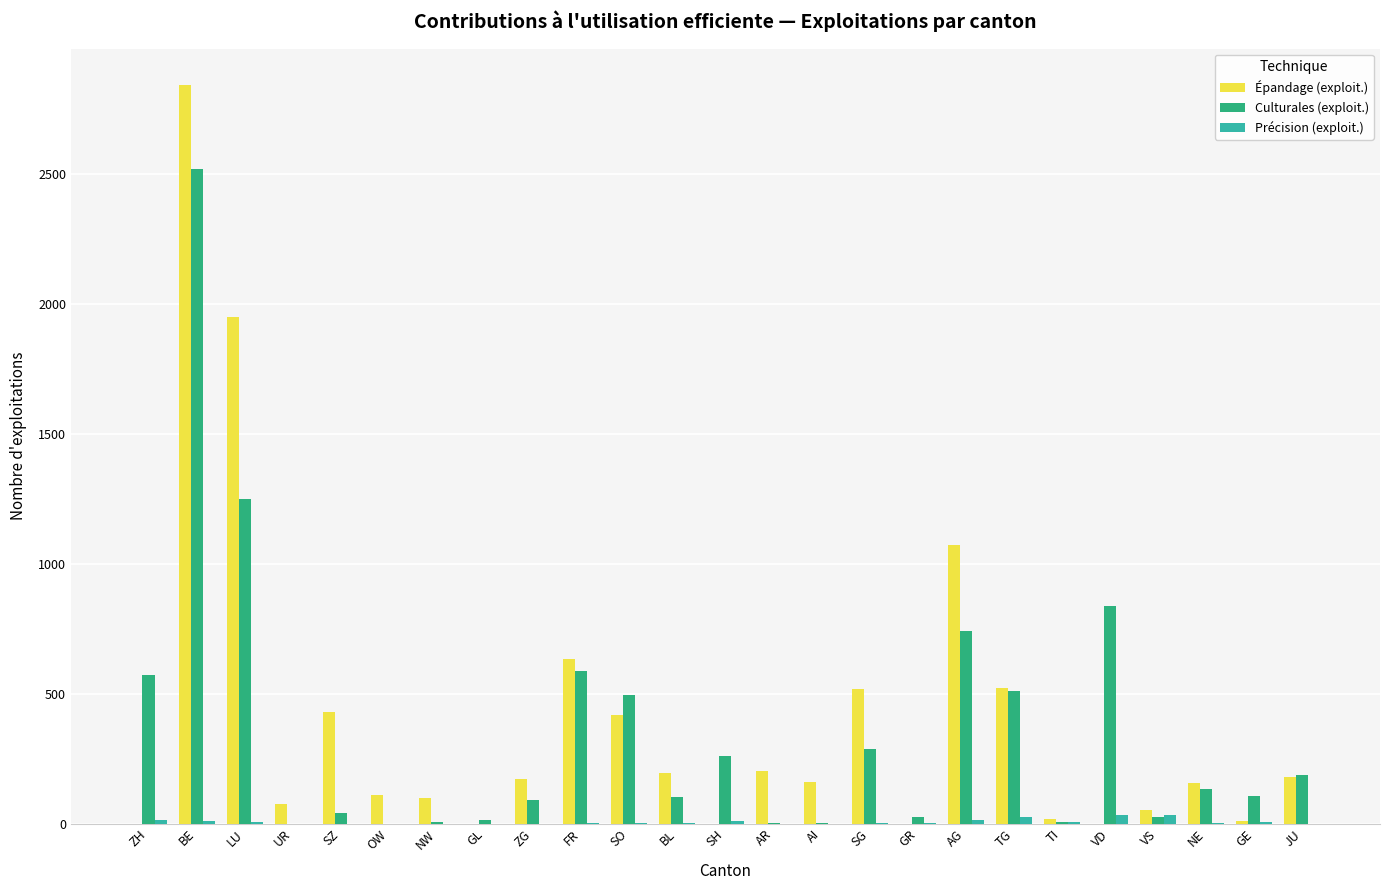

Is it true that Épandage (exploit.) equals -963 at SH?

False